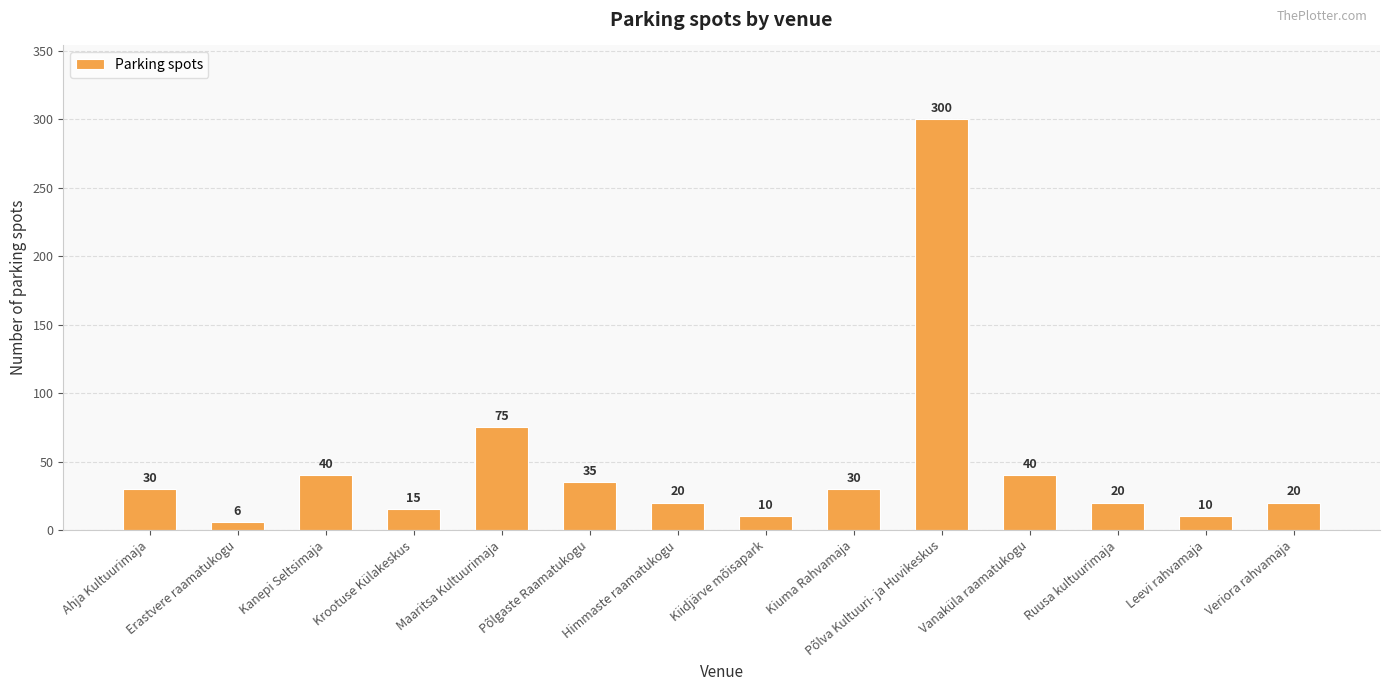

At which label is the value closest to 153?

Maaritsa Kultuurimaja